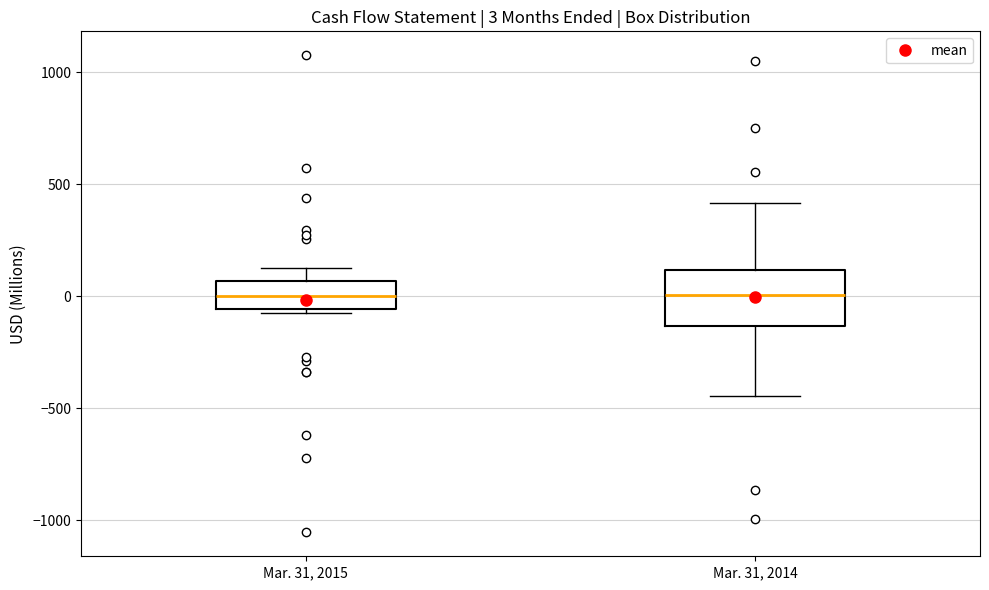

Which box is the tallest, from its lower edge to its upper edge?

Mar. 31, 2014